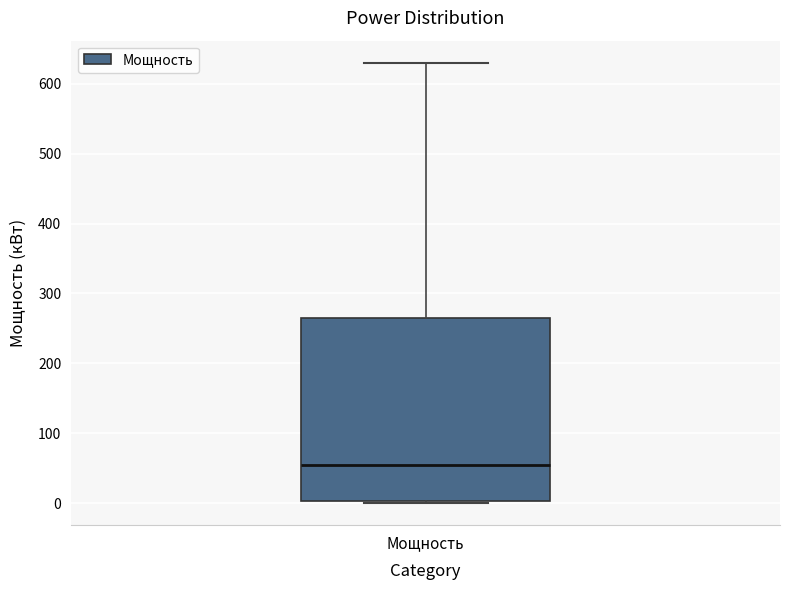

Where does the median line of the box for Мощность sit on the y-axis? The values are not printed on the chart, so give them approximately, as read against the axis.

60